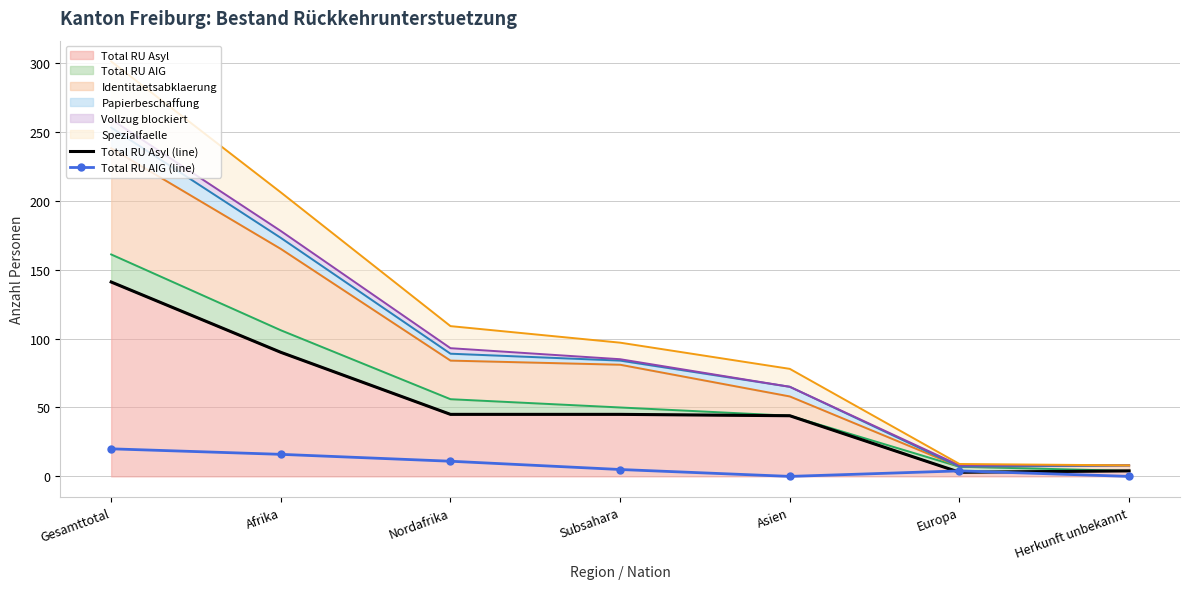

True or false: Total RU Asyl (line) has a value of 4 at Herkunft unbekannt.

True